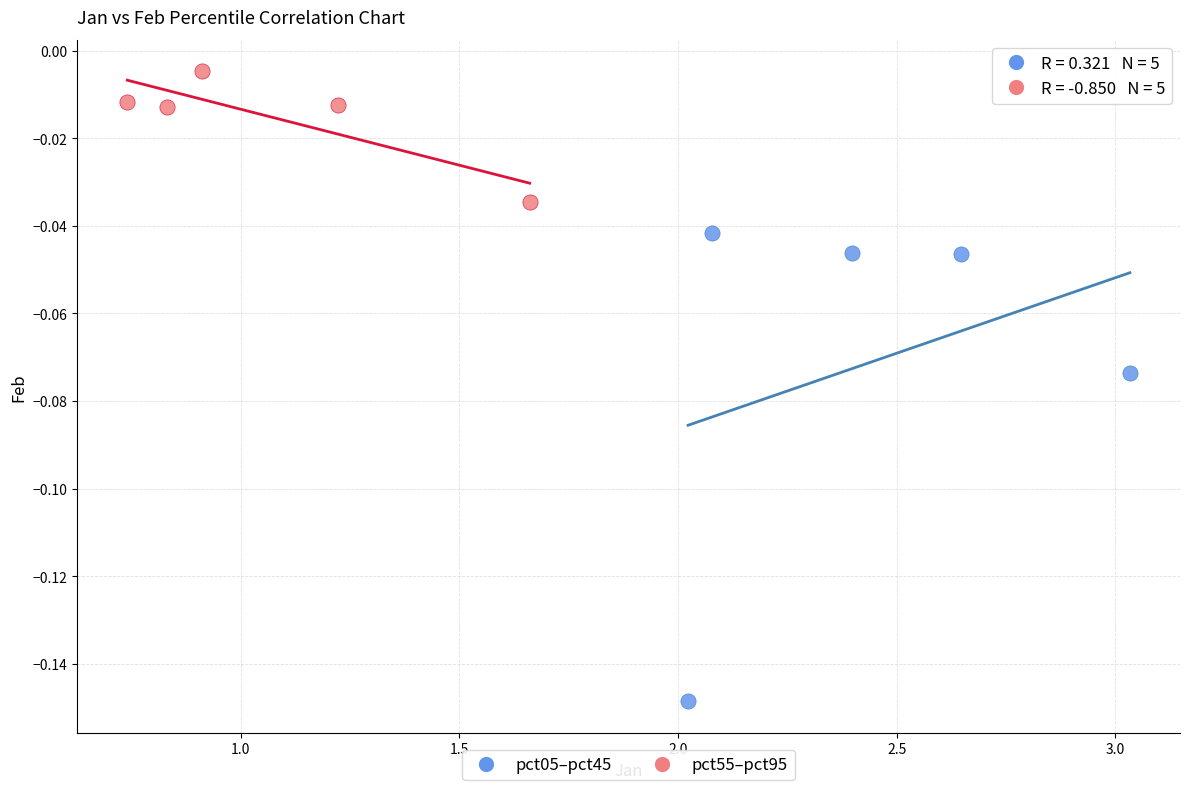

Which series reaches the maximum Y coordinate?

pct55–pct95